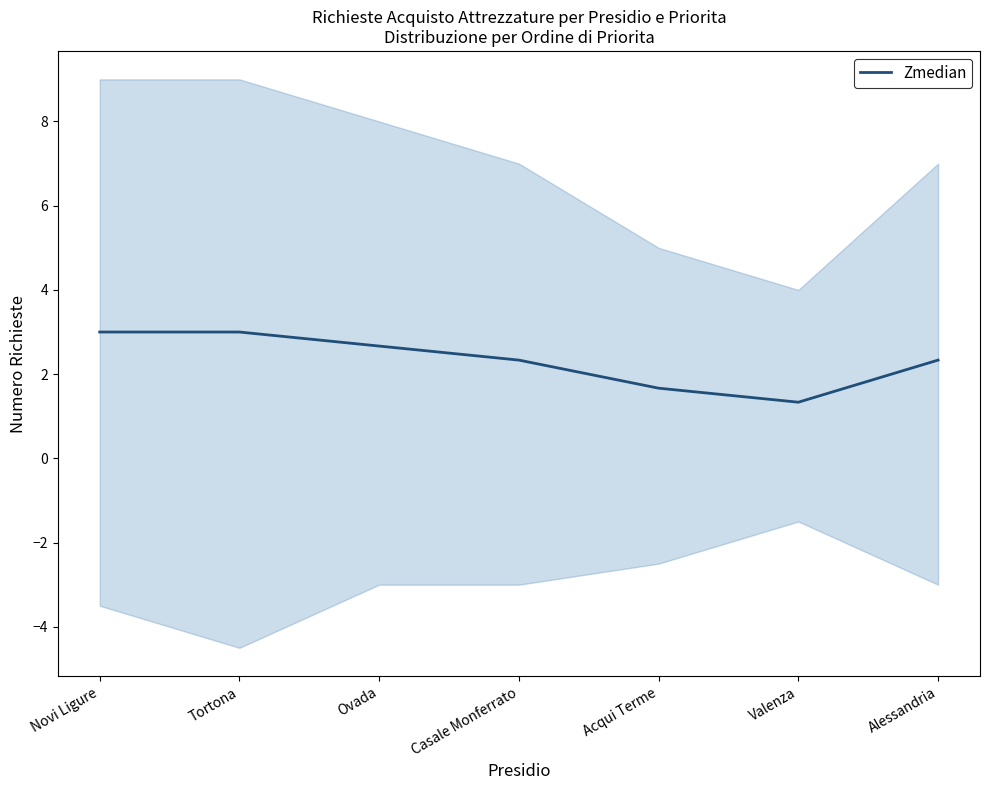

List the labels in order of value, largest first.

Novi Ligure, Tortona, Ovada, Casale Monferrato, Alessandria, Acqui Terme, Valenza